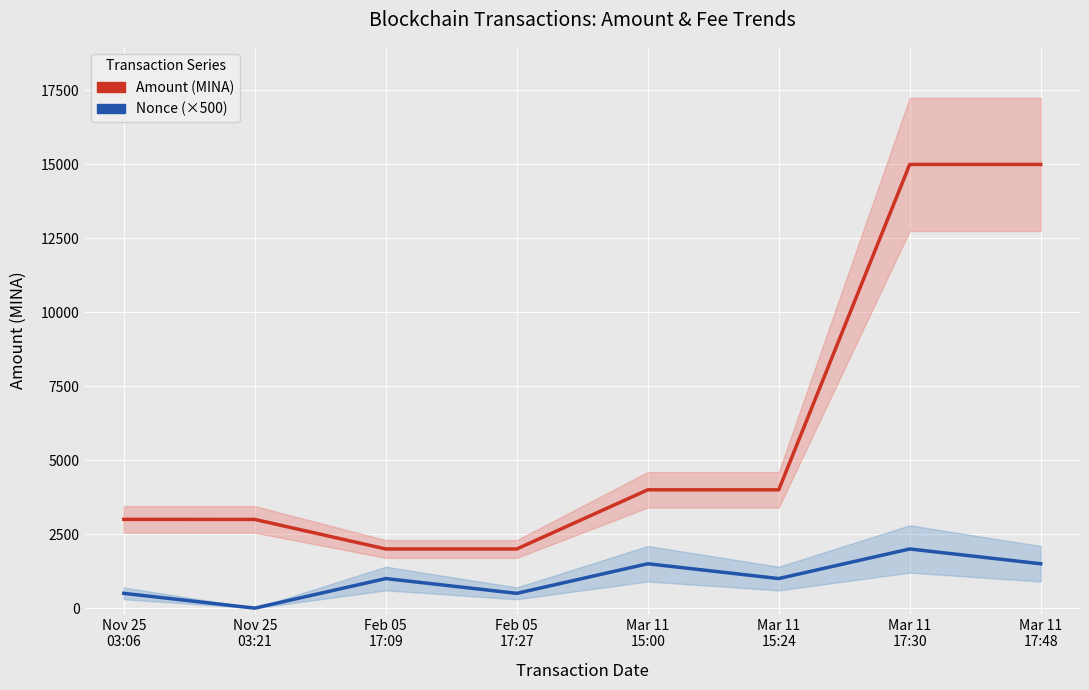

True or false: Amount (MINA) has more than 0 points higher than both neighbors.

True